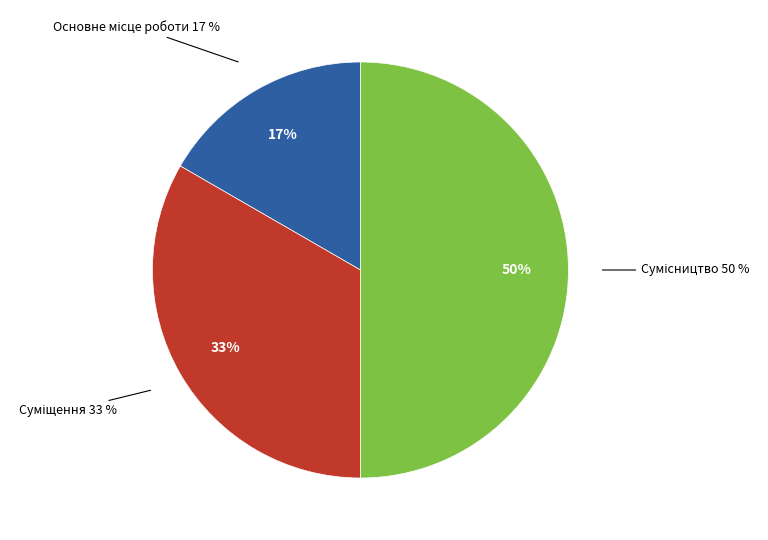

To the nearest percent, what is the average slice percentage?

33%